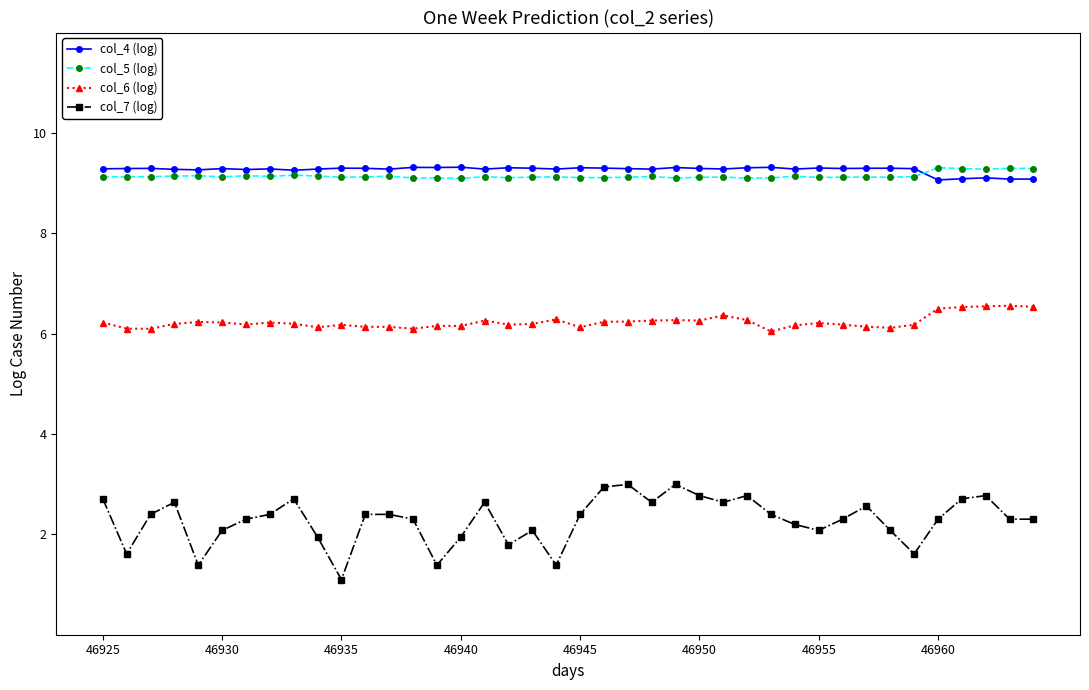

True or false: col_5 (log) and col_7 (log) intersect in this chart.

False